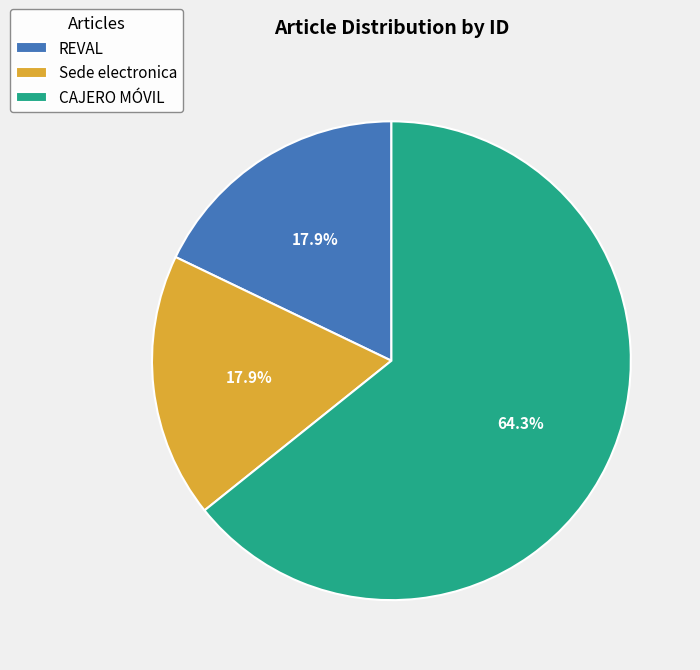

How many segments does this pie chart have?

3